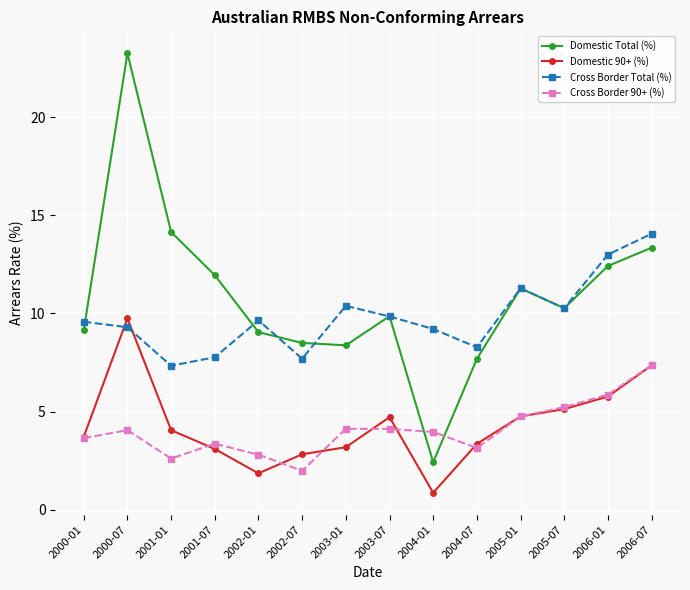

How many lines are shown in the chart?

4